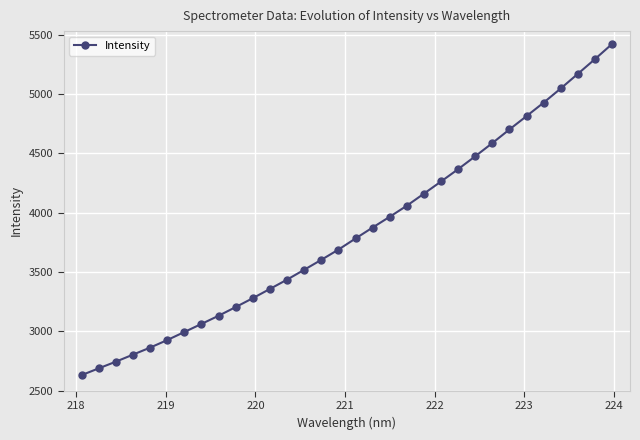

Does the chart have visible grid lines?

Yes